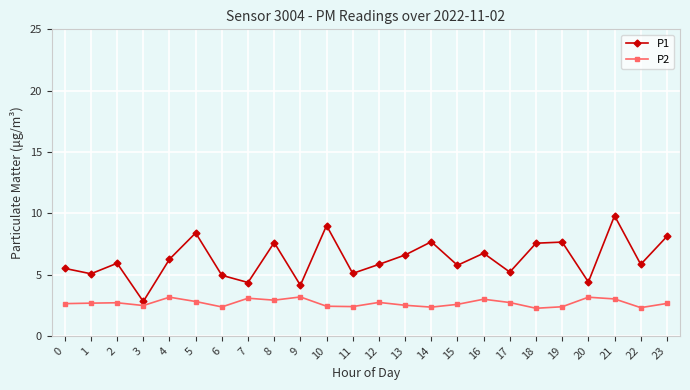

Is the value of P1 at 7 greater than the value of P2 at 12?

Yes